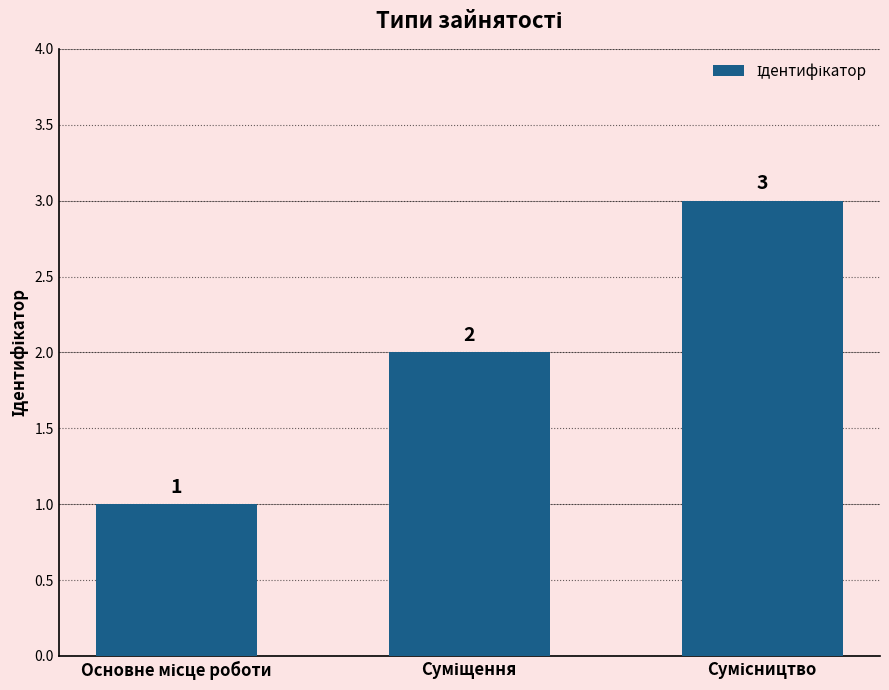

How many values are between 1 and 3?

3